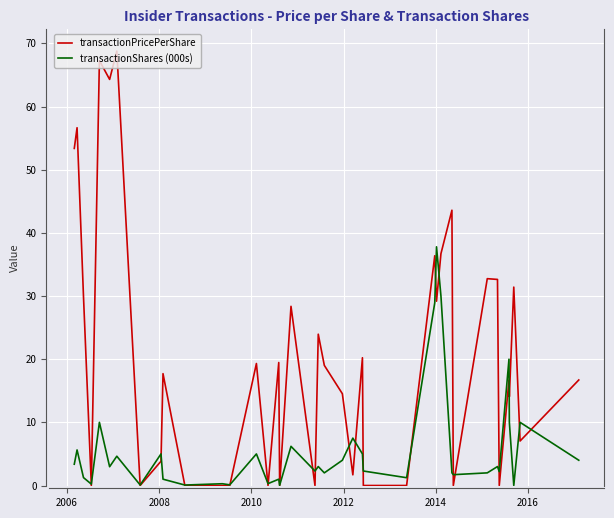

Does the chart have visible grid lines?

Yes